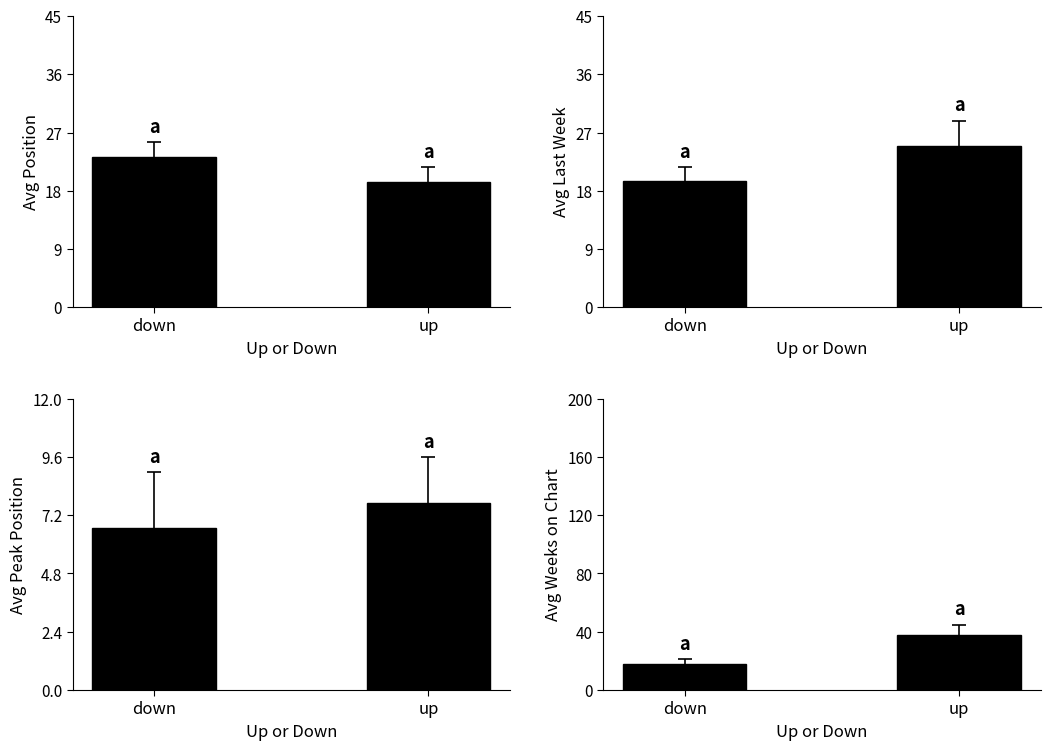

At which label does Avg Peak Position first exceed 7?

up